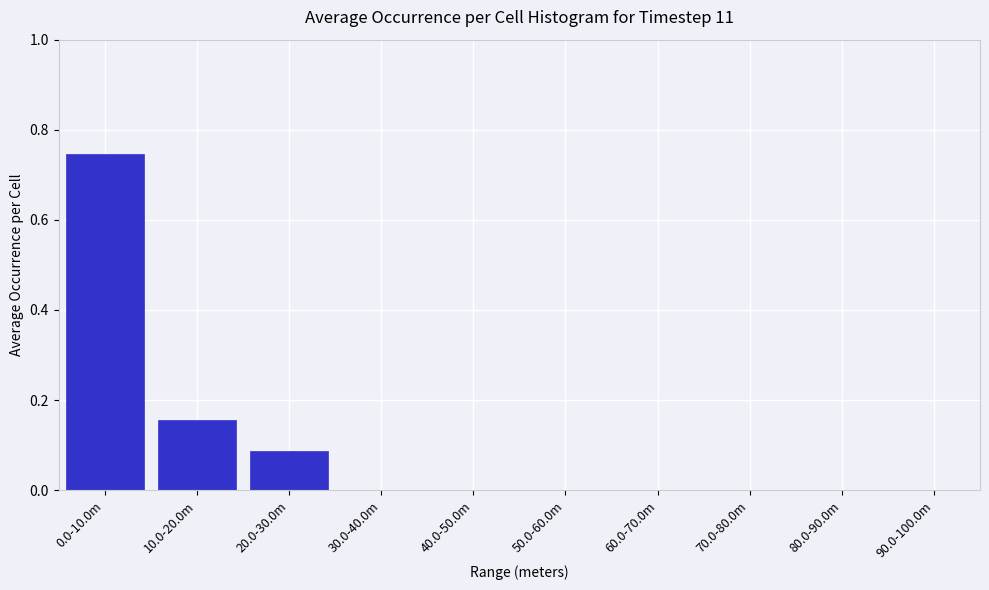

Is it true that the value at 90.0-100.0m is -0.2?

False